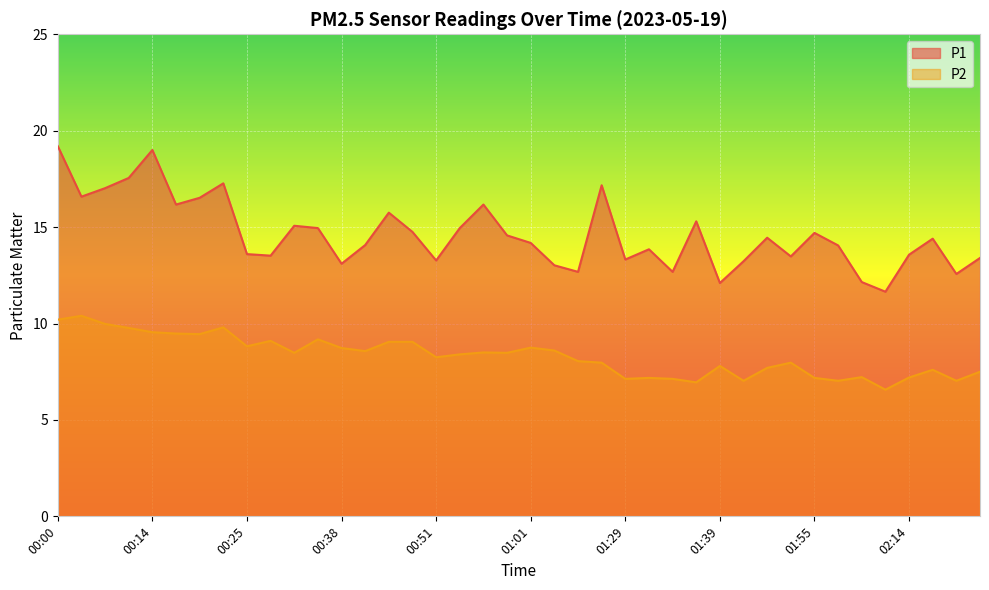

True or false: P1 has more than 0 interior local peaks.

True